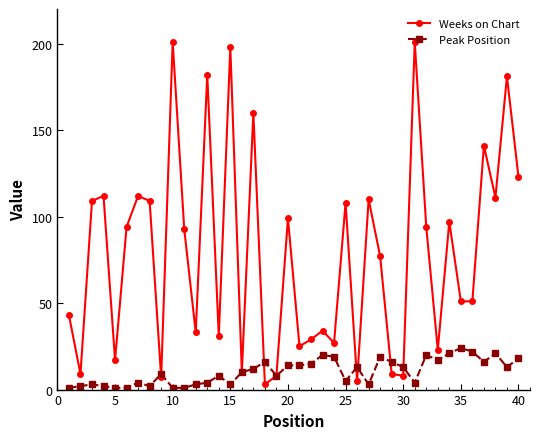

True or false: Peak Position and Weeks on Chart intersect in this chart.

True